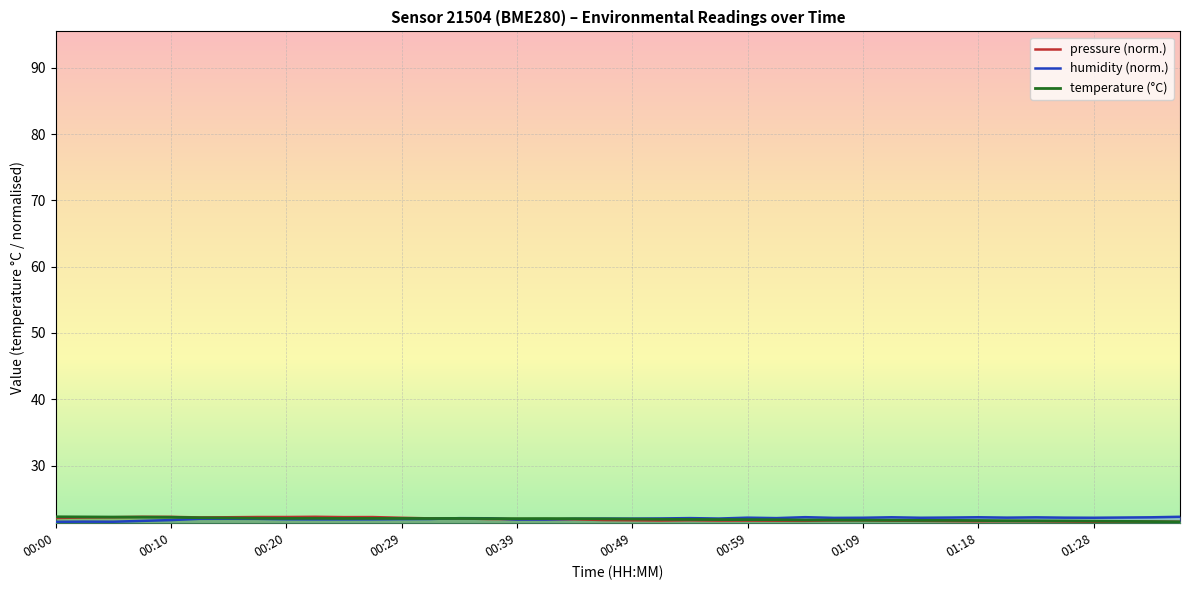

At 00:37, list the series in order from smallest to largest.

pressure_kPa, temperature, humidity